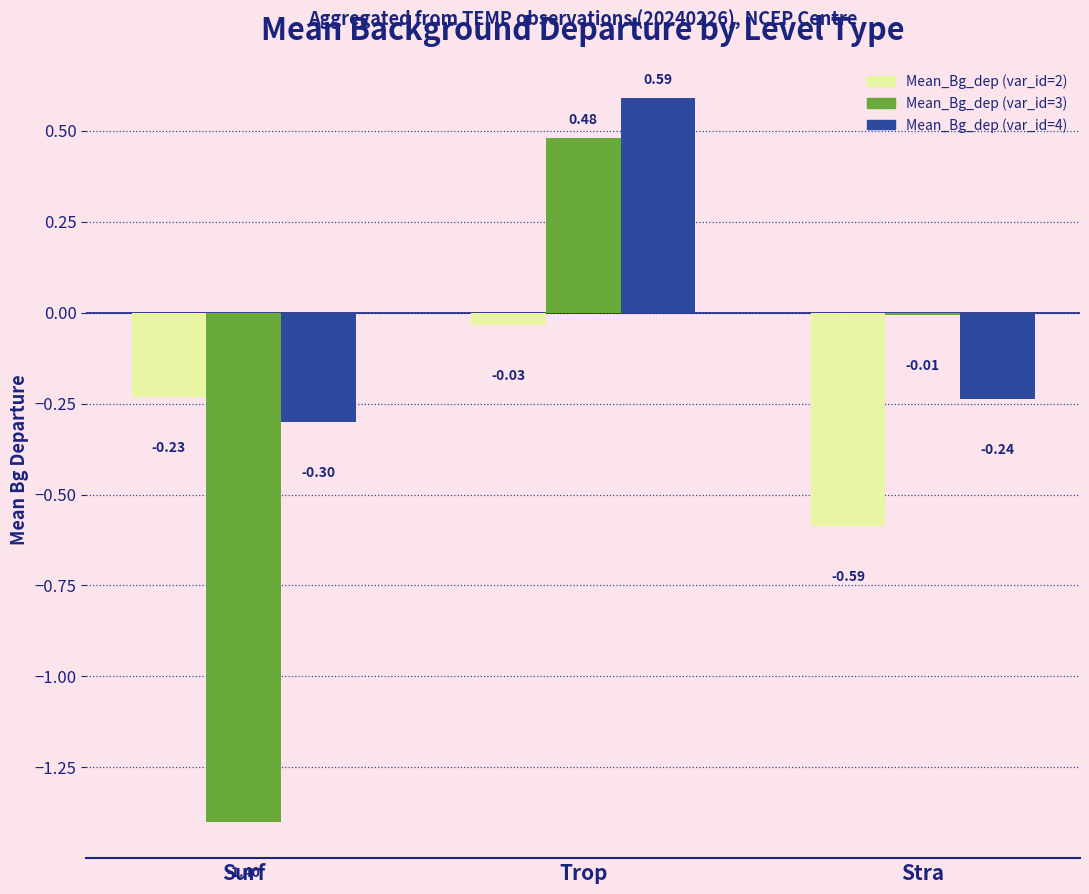

The Mean_Bg_dep (var_id=3) series shows -1.4 at Surf. True or false?

True